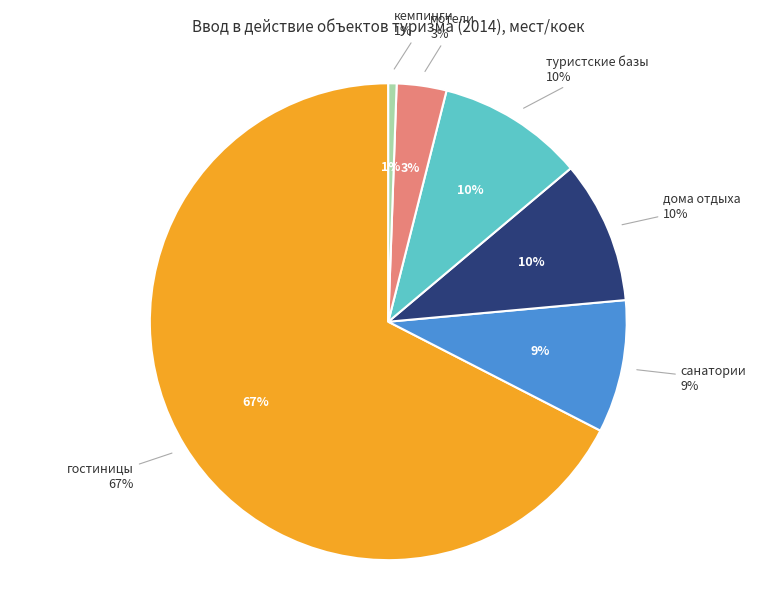

To the nearest percent, what percentage of the pie is гостиницы?

67%